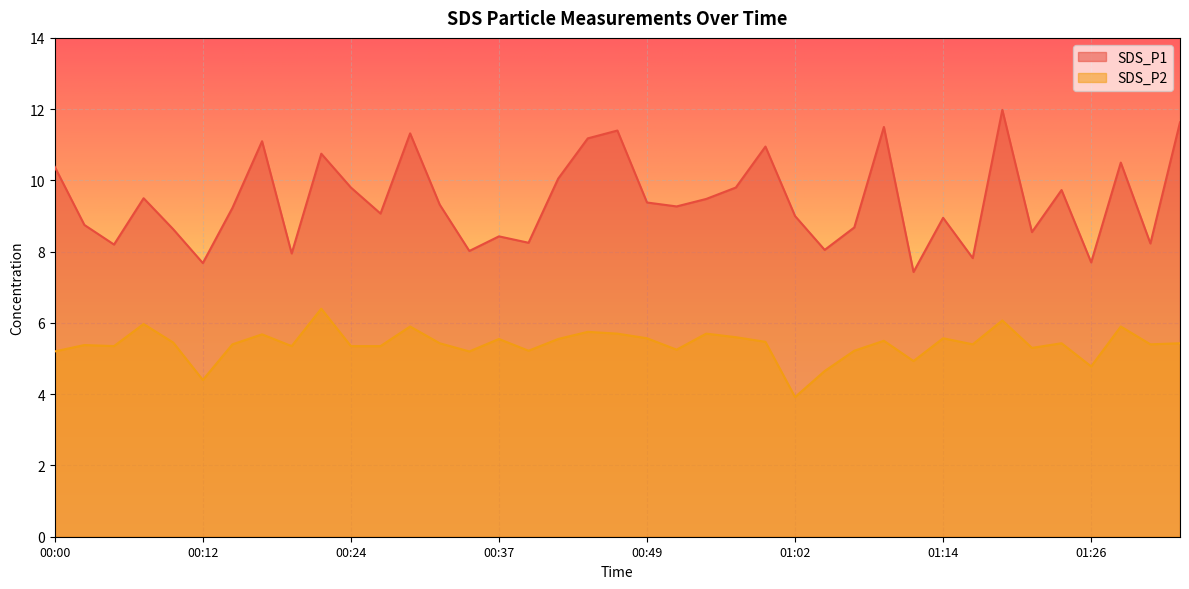

What is the sum of the SDS_P2 values at 00:05 and 00:31?

10.8